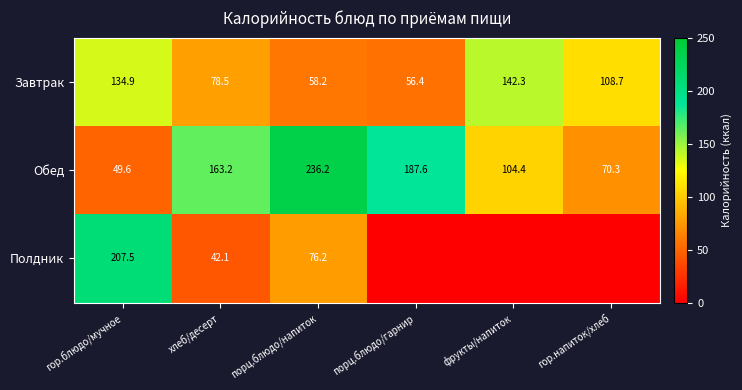

List the labels in order of Обед value, largest first.

порц.блюдо/напиток, порц.блюдо/гарнир, хлеб/десерт, фрукты/напиток, гор.напиток/хлеб, гор.блюдо/мучное